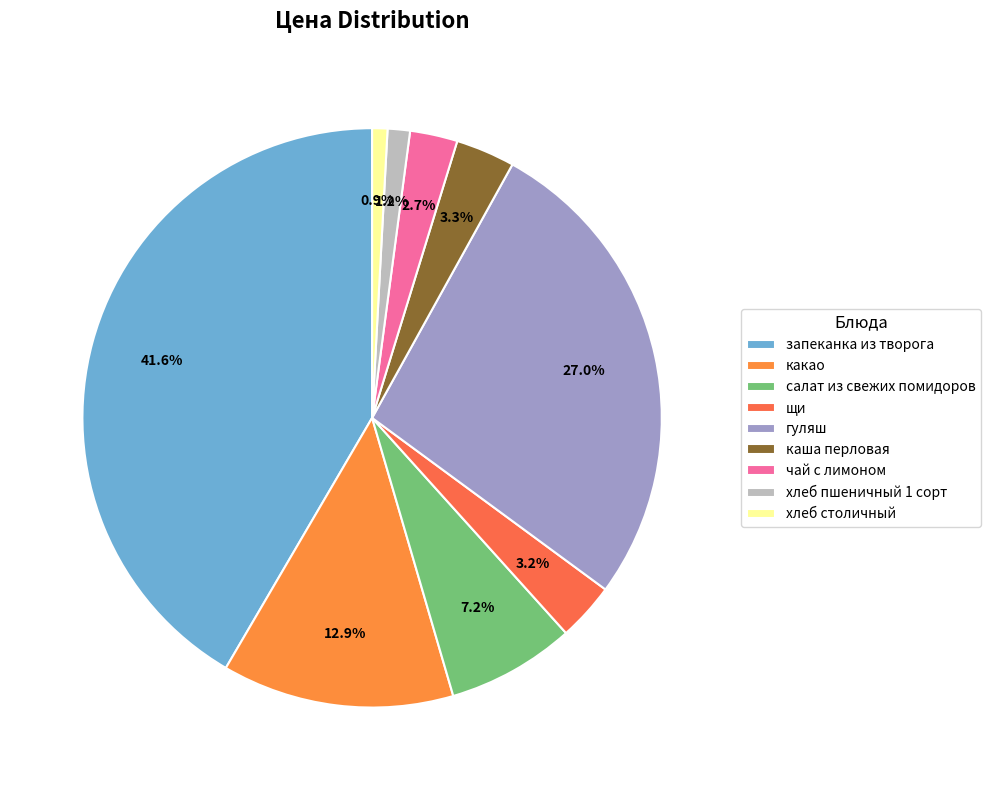

To the nearest percent, what is the difference between the largest and smallest slice percentages?

41%